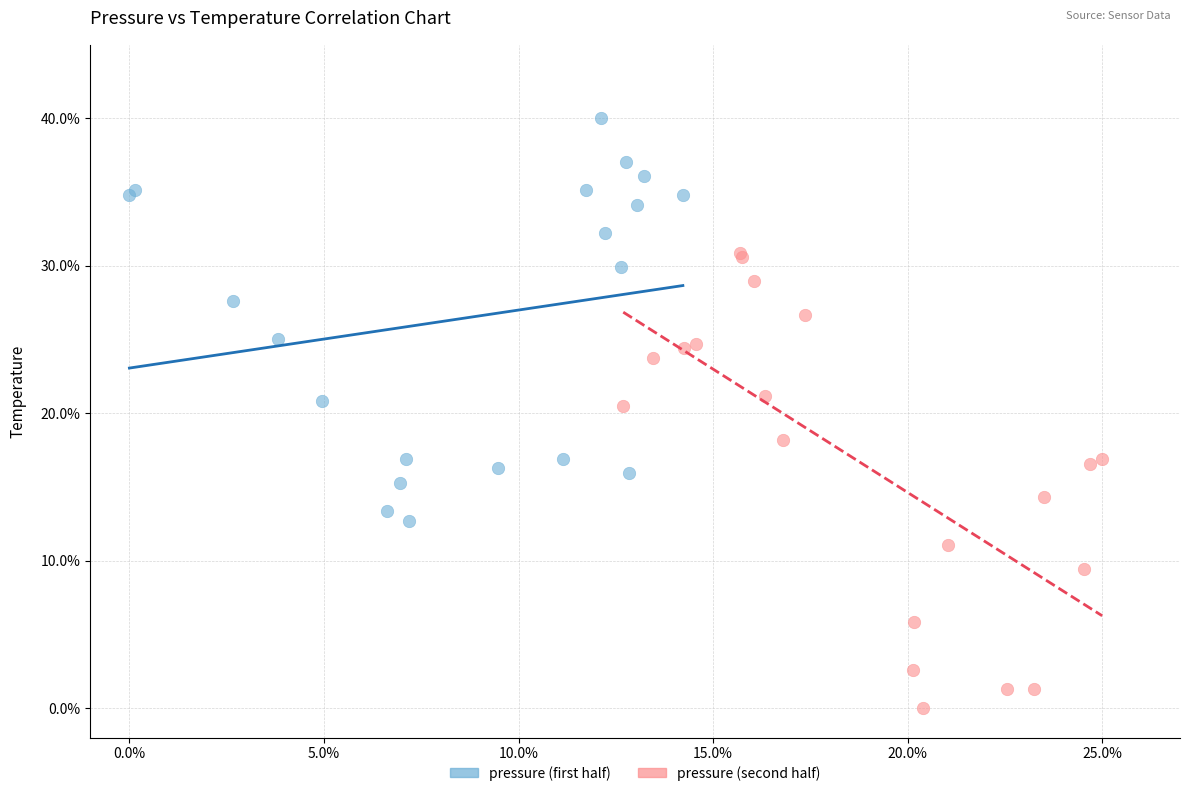

What are all the series names shown in the legend?

pressure (first half), pressure (second half)